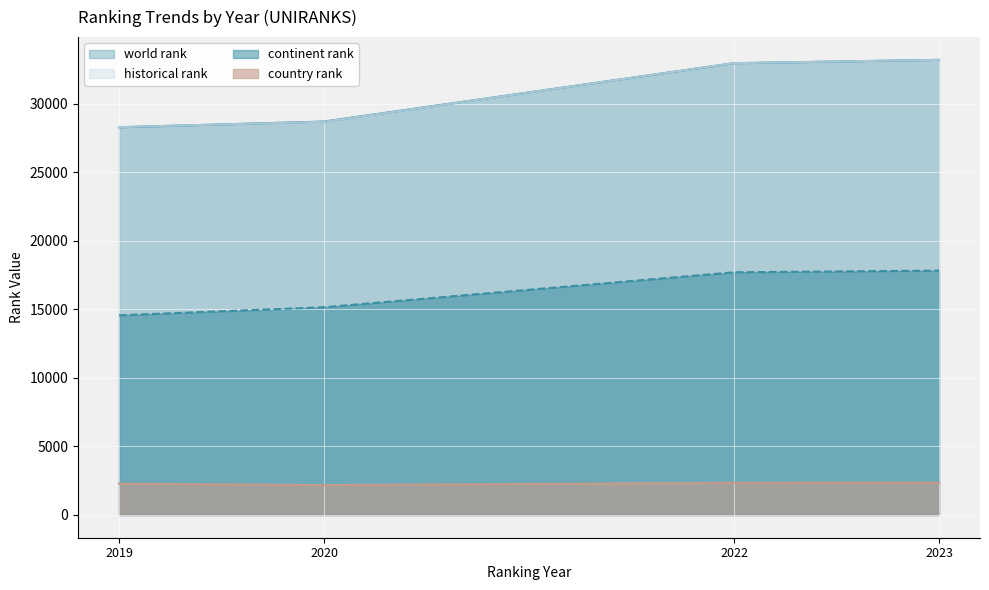

Which category has the lowest value in the continent rank series?

2019